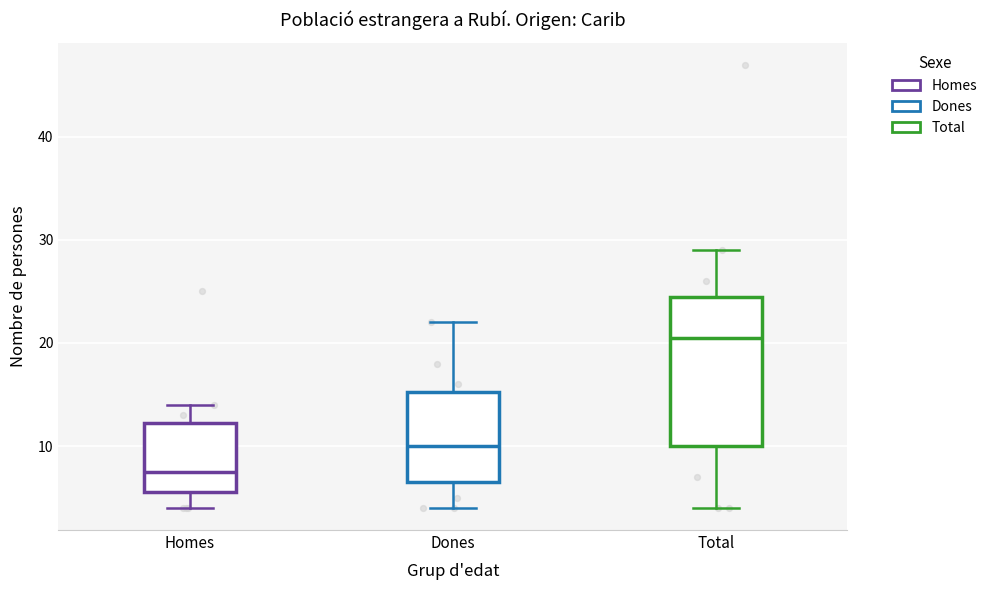

Where is the lower edge of the box for Homes on the y-axis? The values are not printed on the chart, so give them approximately, as read against the axis.

6